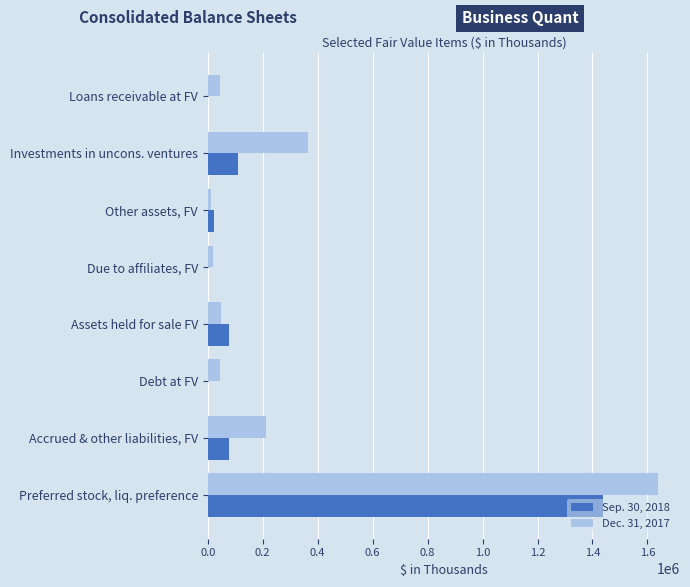

Which category has the highest value in the Sep. 30, 2018 series?

Preferred stock, liq. preference